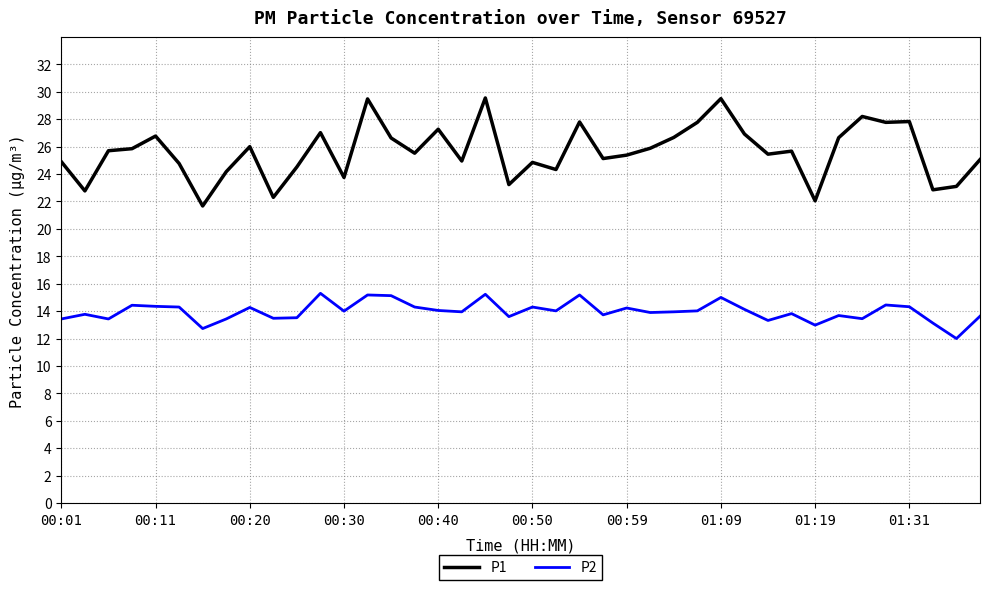

True or false: P1 and P2 cross at least once.

False